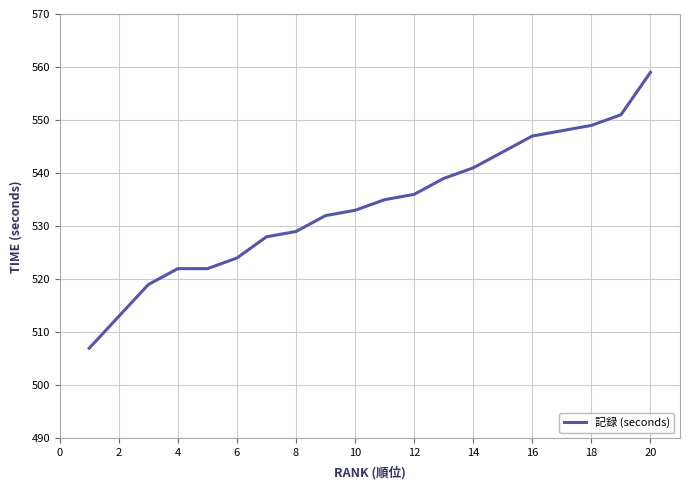

What is the difference between the maximum and minimum values?

52